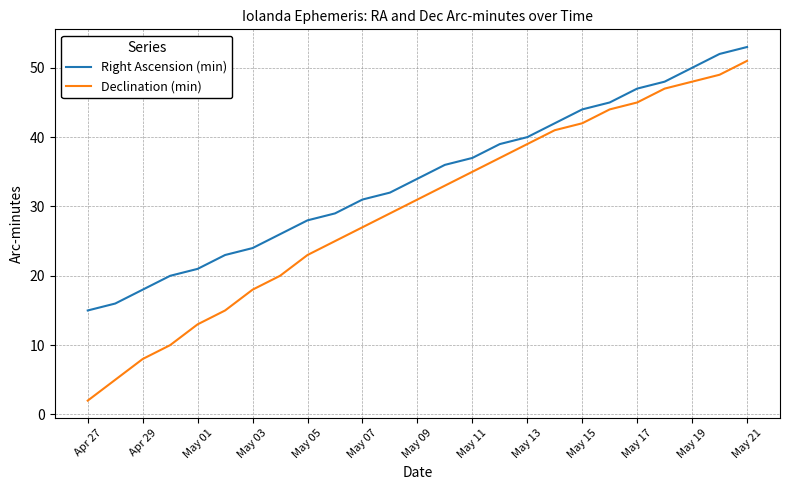

List the series in order of their overall mean, highest first.

Right Ascension (min), Declination (min)